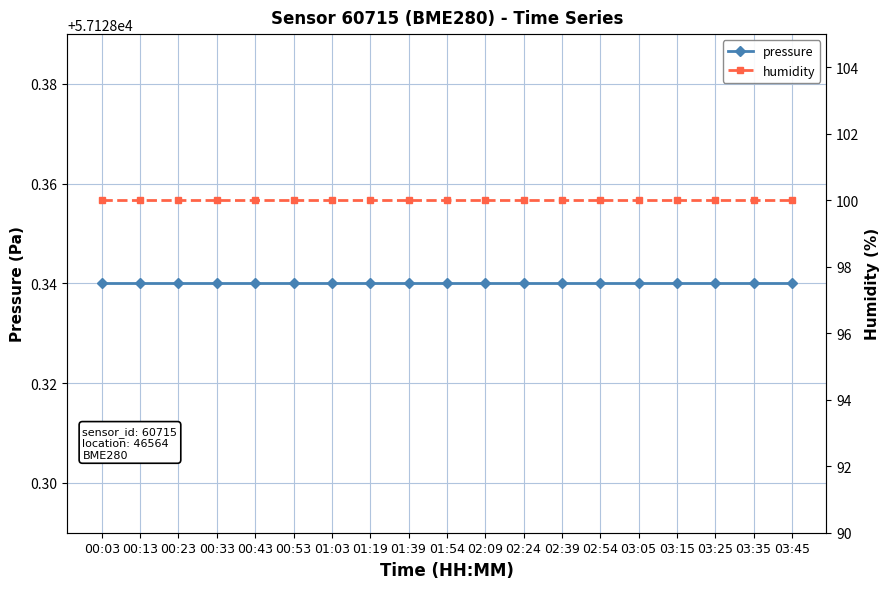

True or false: pressure and humidity cross at least once.

False